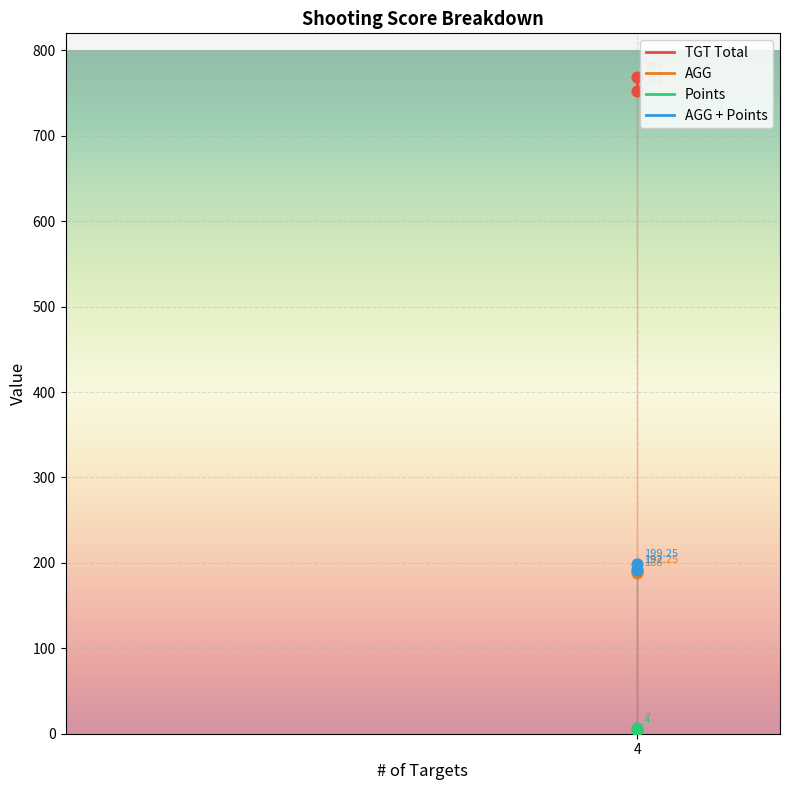

Which series has the widest spread of Y values?

TGT Total